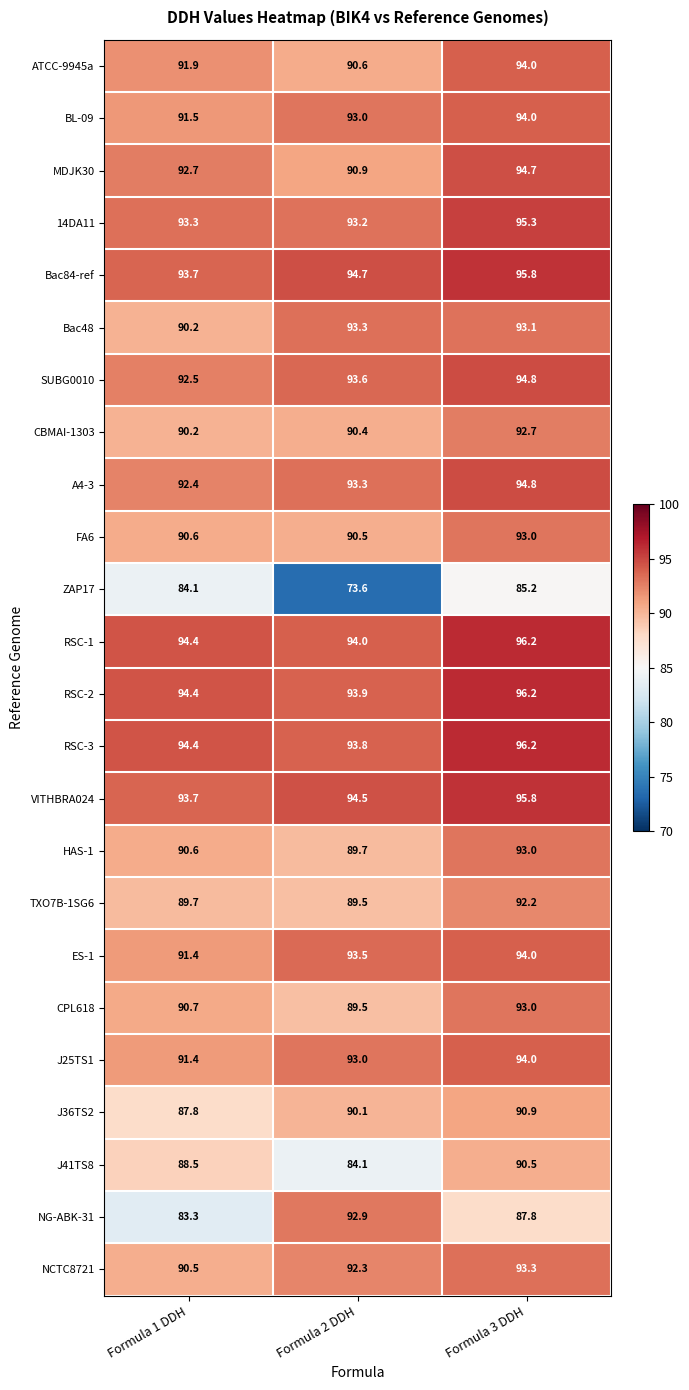

What is the difference between the highest and lowest values at Formula 2 DDH?

21.1